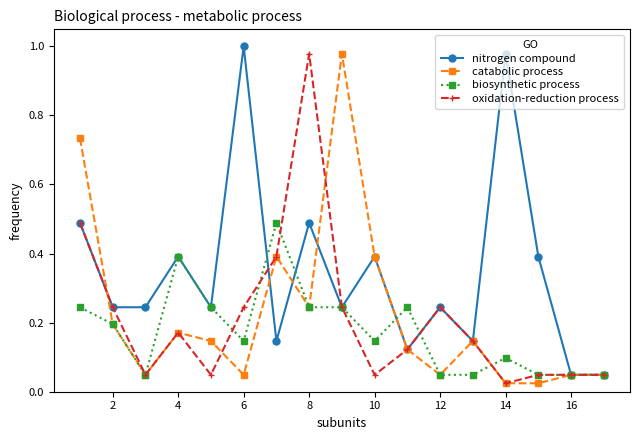

True or false: nitrogen compound has more than 1 interior local peaks.

True